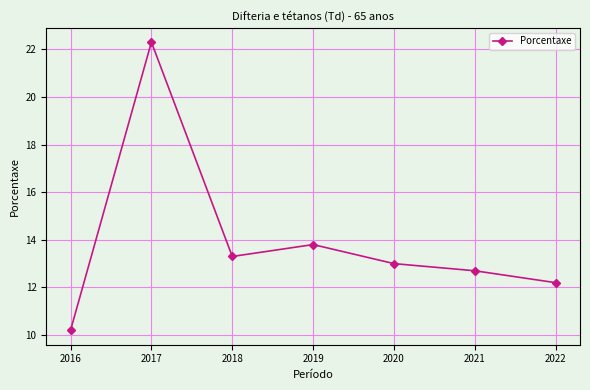

True or false: the data shows 13.0 at 2020.

True